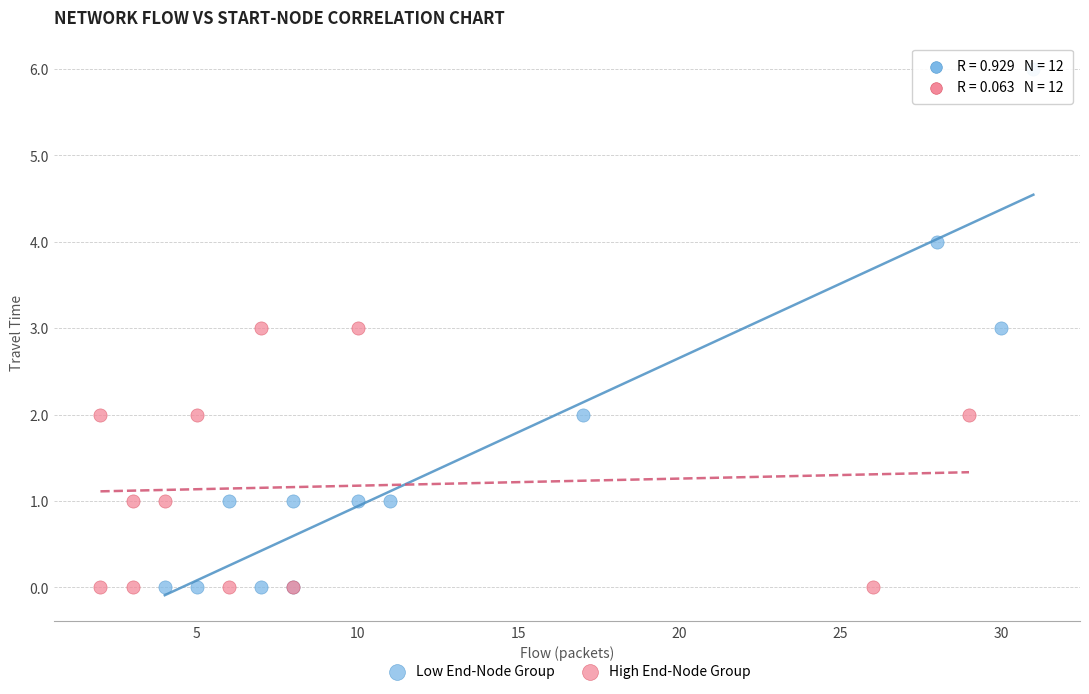

Which series has the largest Y range (max minus min)?

Low End-Node Group